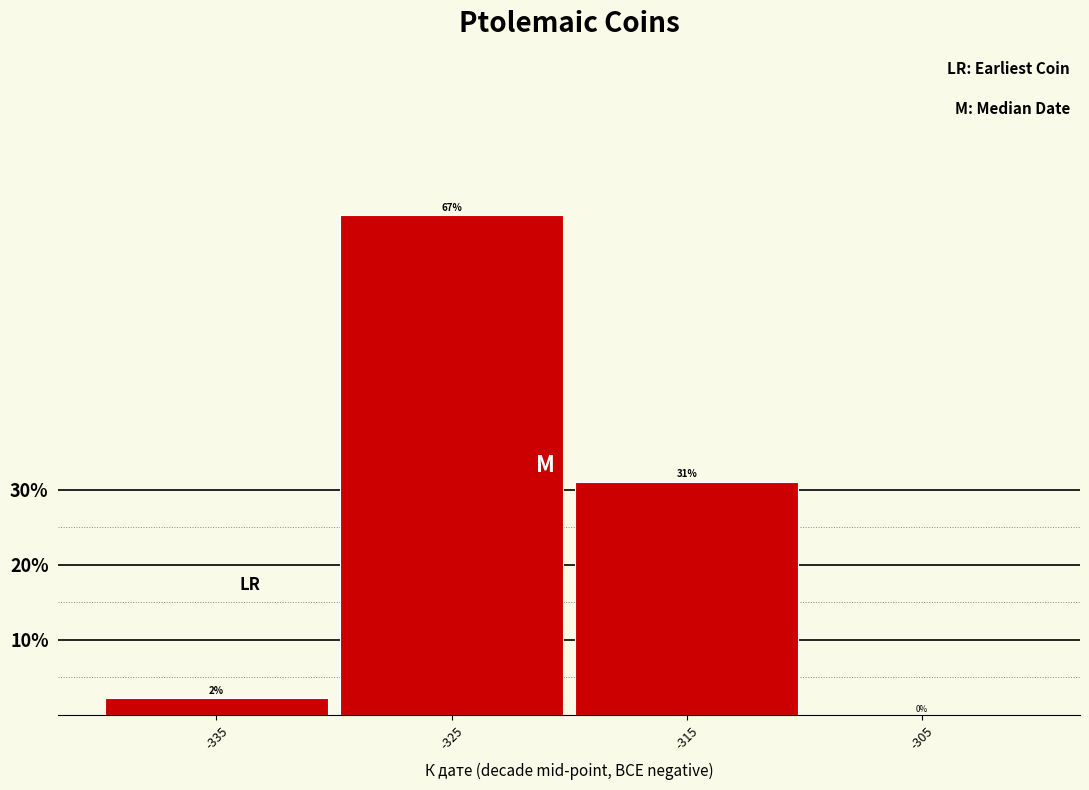

Which category has the highest value across all series?

-325